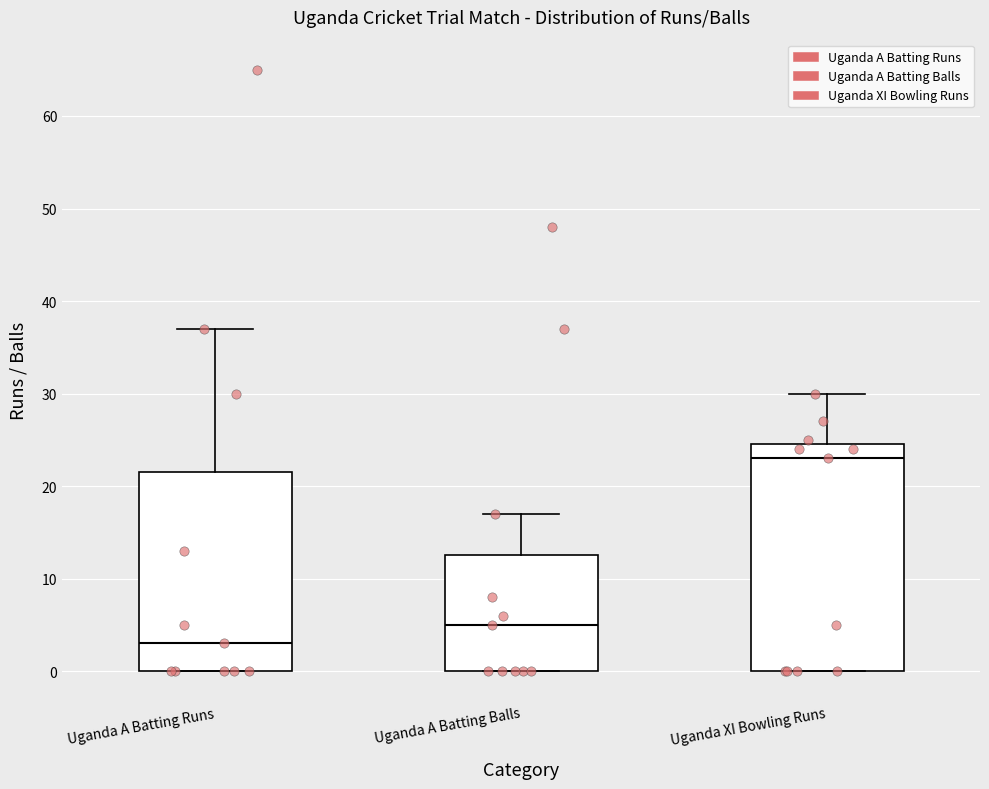

Which box is the tallest, from its lower edge to its upper edge?

Uganda XI Bowling Runs